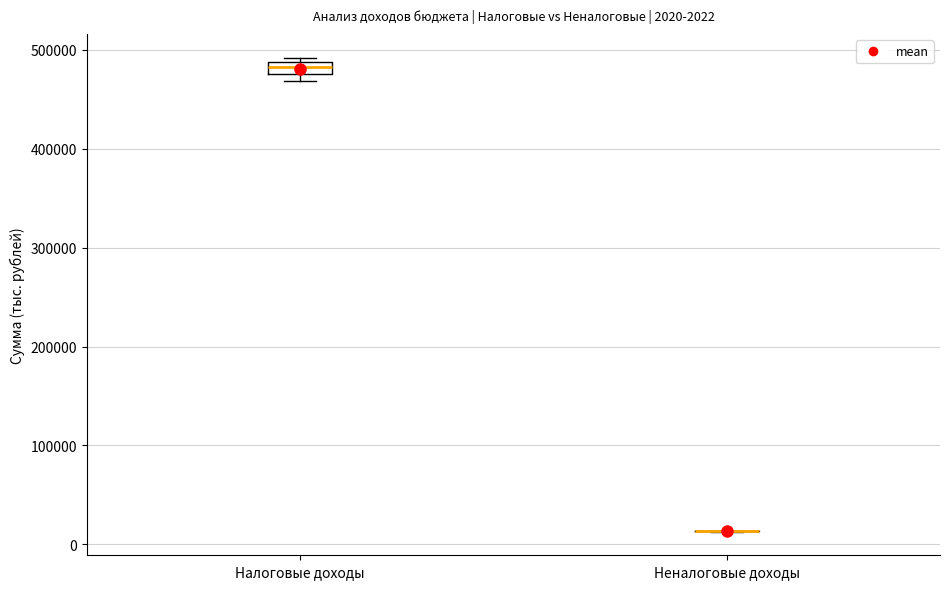

Comparing the boxes themselves (not the whiskers), which one is the tallest?

Налоговые доходы